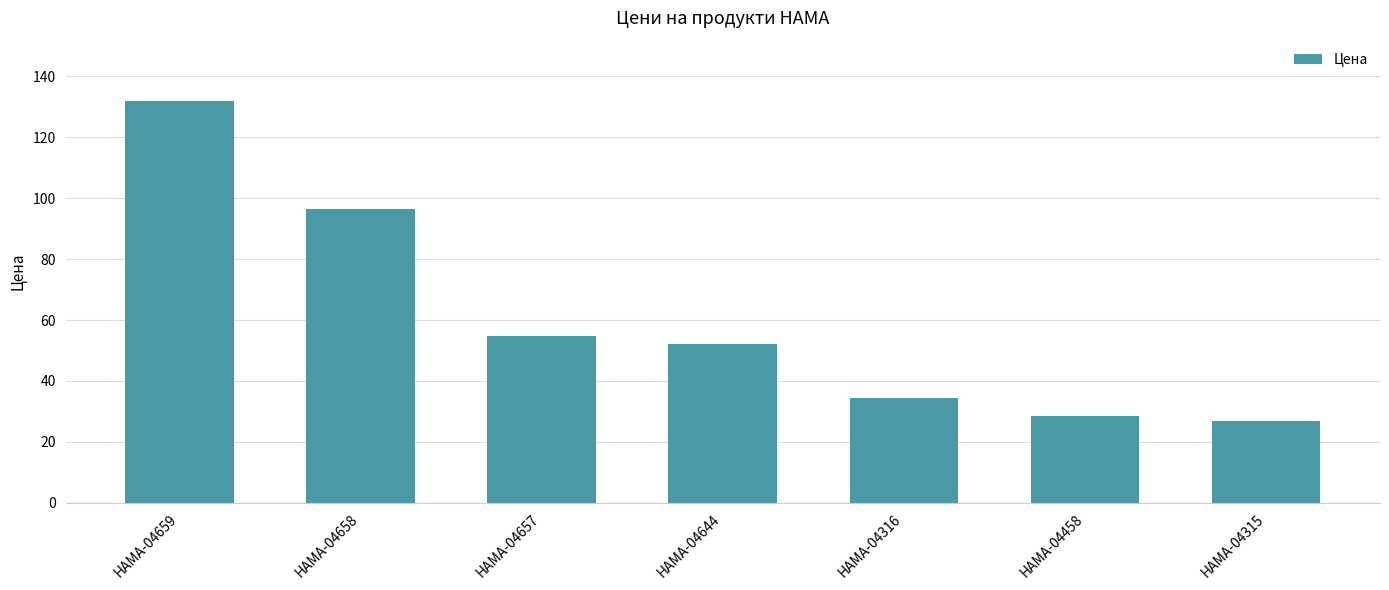

At which category does the chart reach its minimum across all series?

HAMA-04315